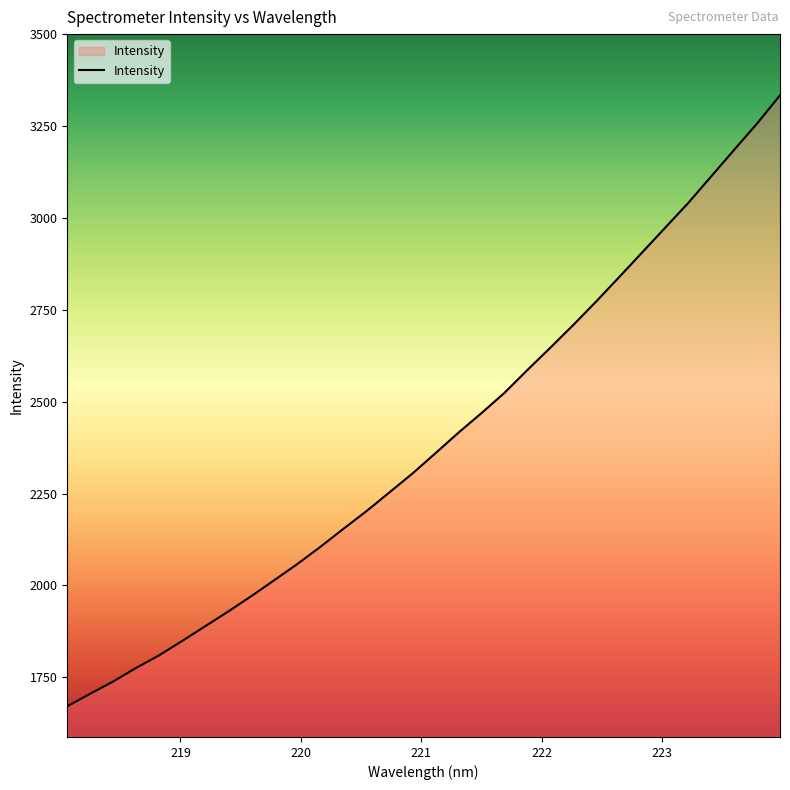

What is the greatest value displayed?

3334.1